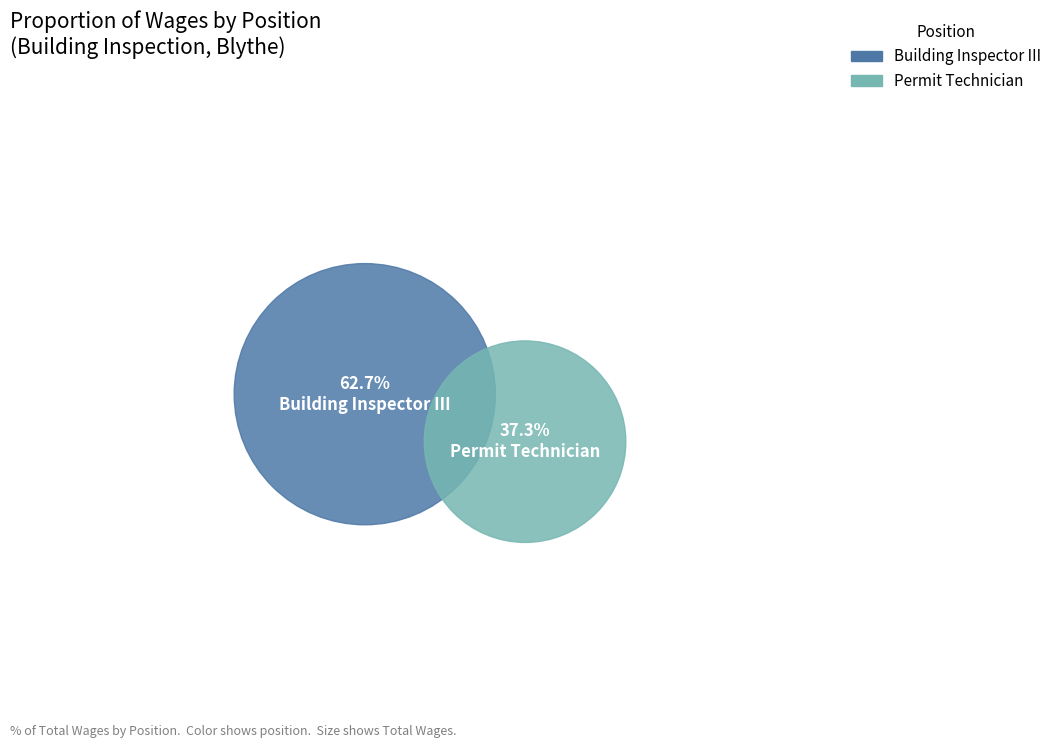

Which slice is the largest?

Building Inspector III